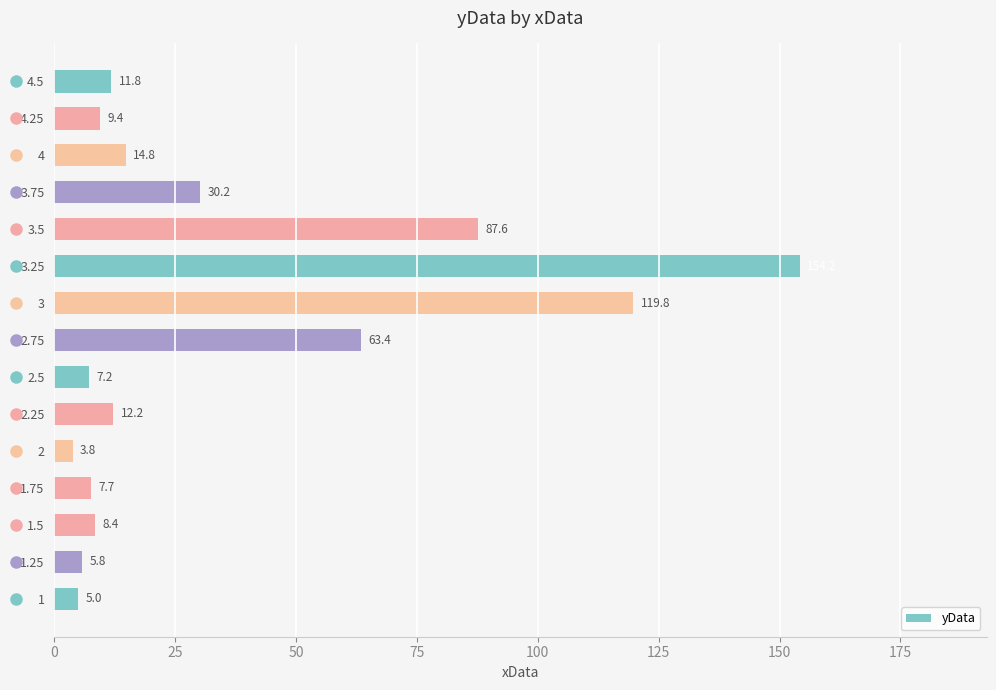

Which has a higher value, 1.5 or 2?

1.5